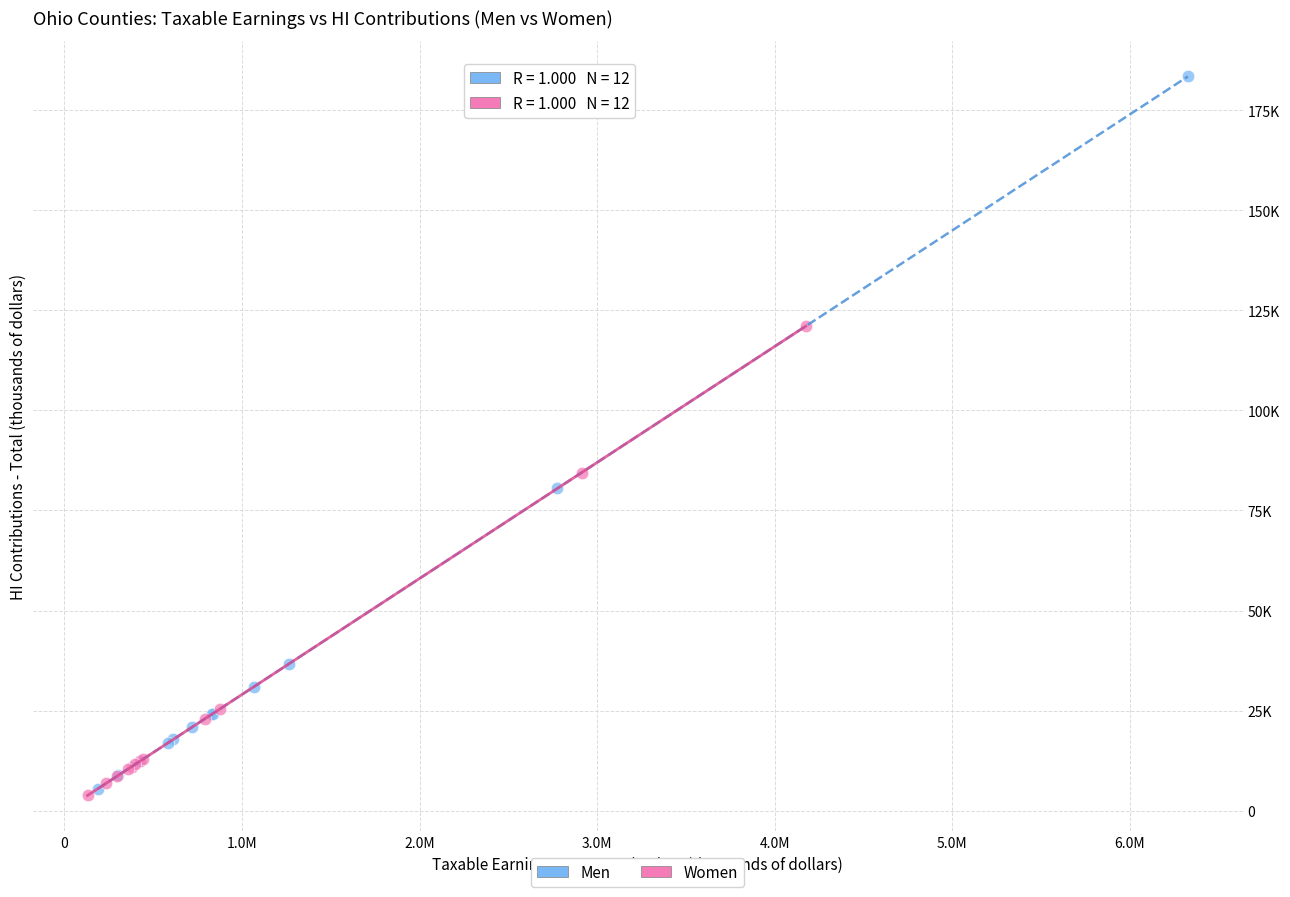

Which series reaches the minimum Y coordinate?

Women